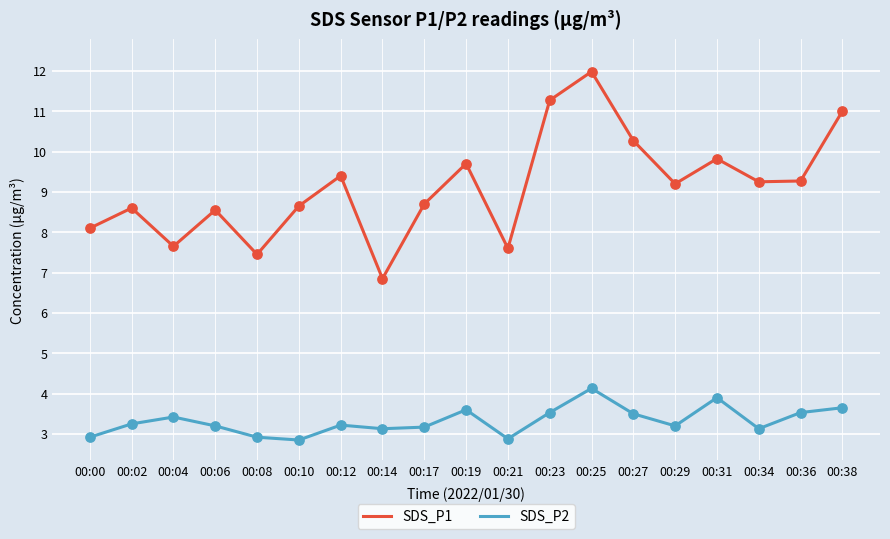

What is the total value across all series at 00:34?

12.4